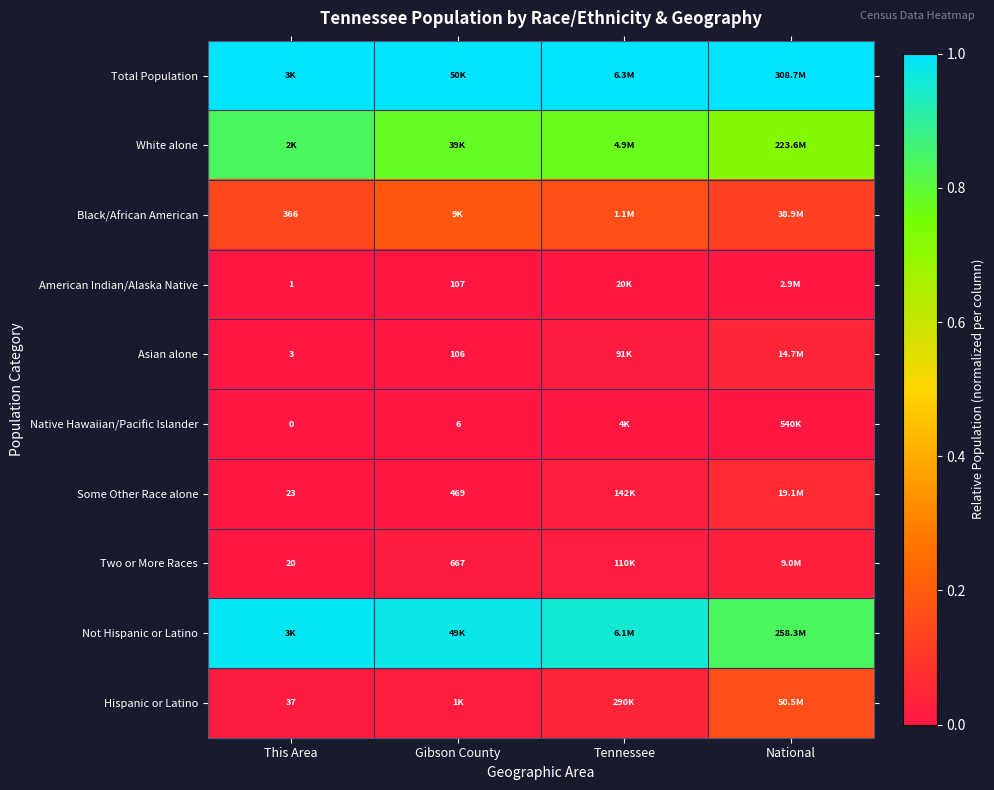

Is the value of Hispanic or Latino at This Area greater than the value of Two or More Races at Gibson County?

No